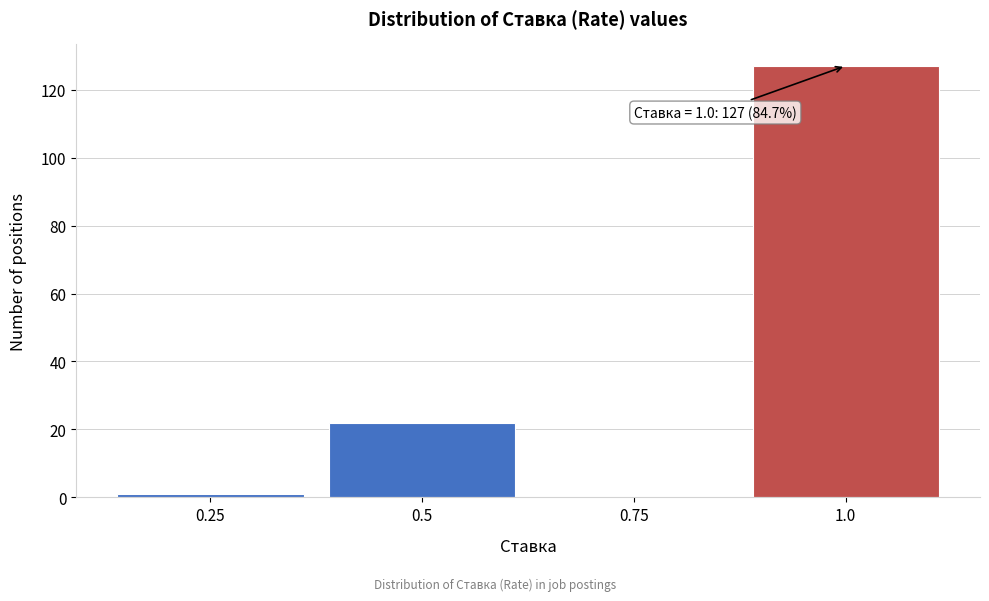

Which range on the x-axis has the tallest bar?

0.875 to 1.125